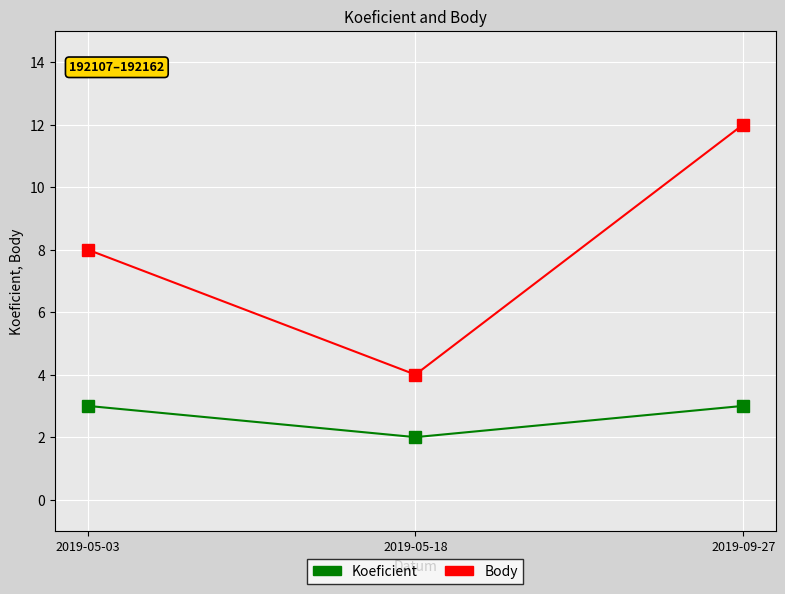

The Koeficient series shows 2 at 2019-05-18. True or false?

True